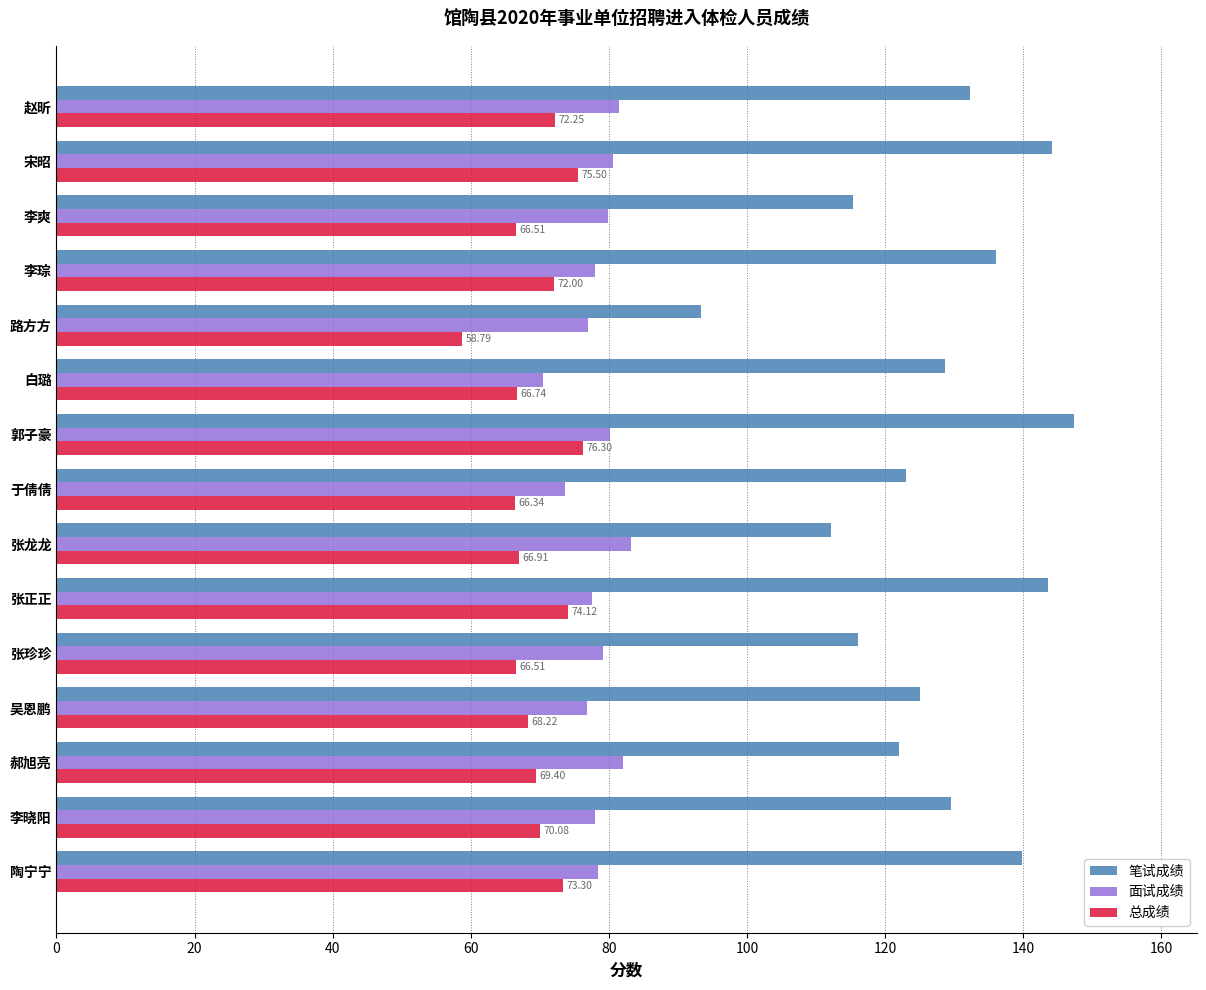

Which category has the lowest value in the 笔试成绩 series?

路方方